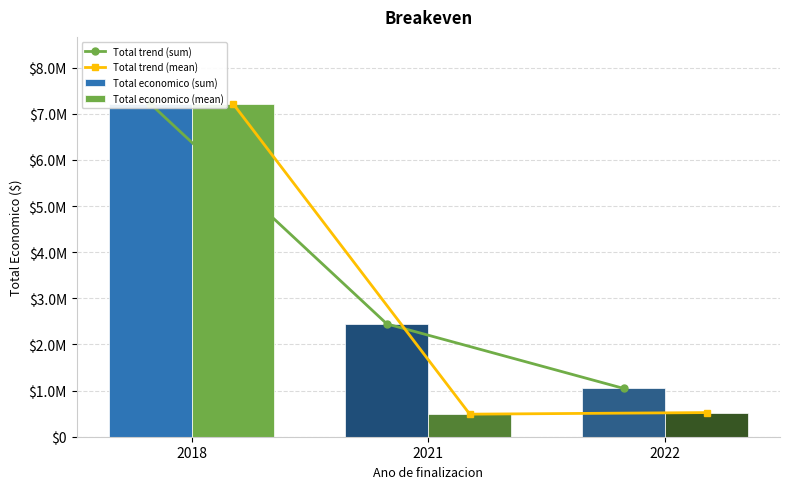

How many data points in Total trend (mean) are above 523301?

1